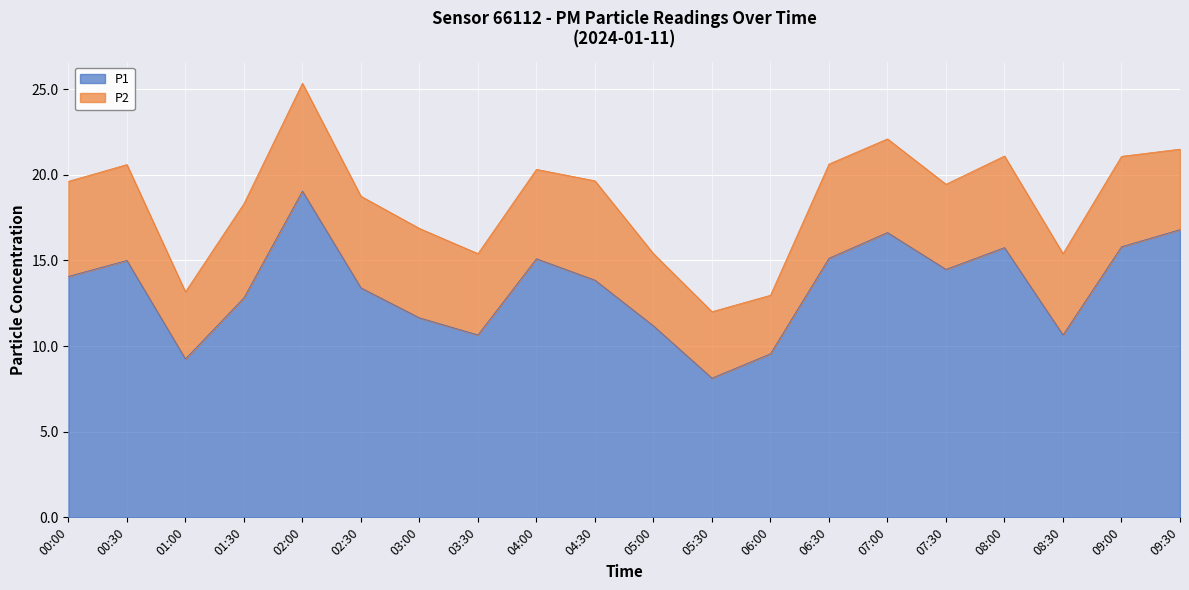

Rank the categories by value from lowest to highest.

05:30, 01:00, 06:00, 03:30, 08:30, 05:00, 03:00, 01:30, 02:30, 04:30, 00:00, 07:30, 00:30, 04:00, 06:30, 08:00, 09:00, 07:00, 09:30, 02:00